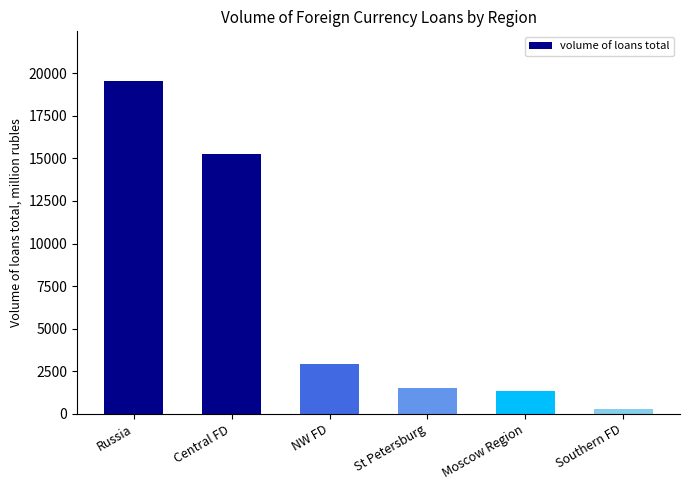

What is the difference between the second highest and second lowest values?

13910